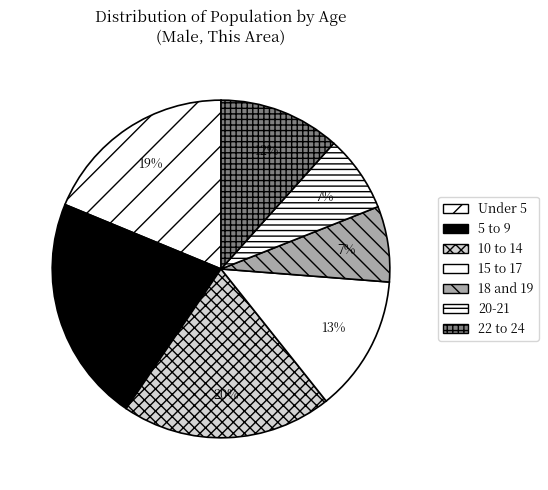

Count the number of slices in the pie.

7